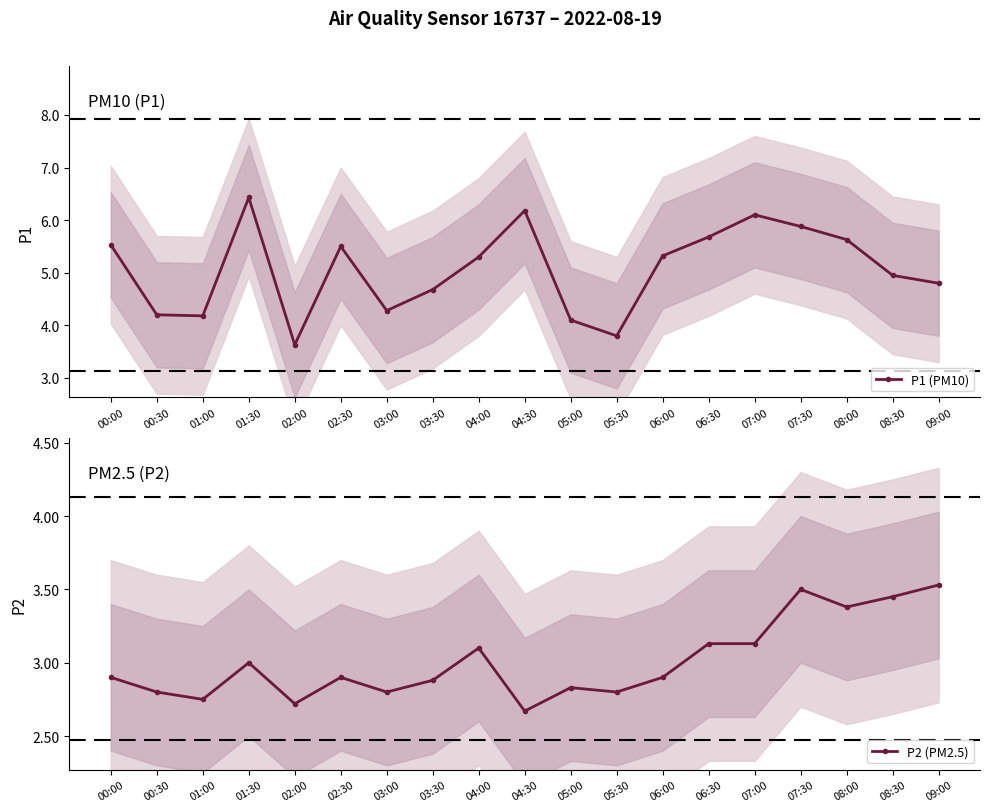

True or false: P1 (PM10) and P2 (PM2.5) cross at least once.

False